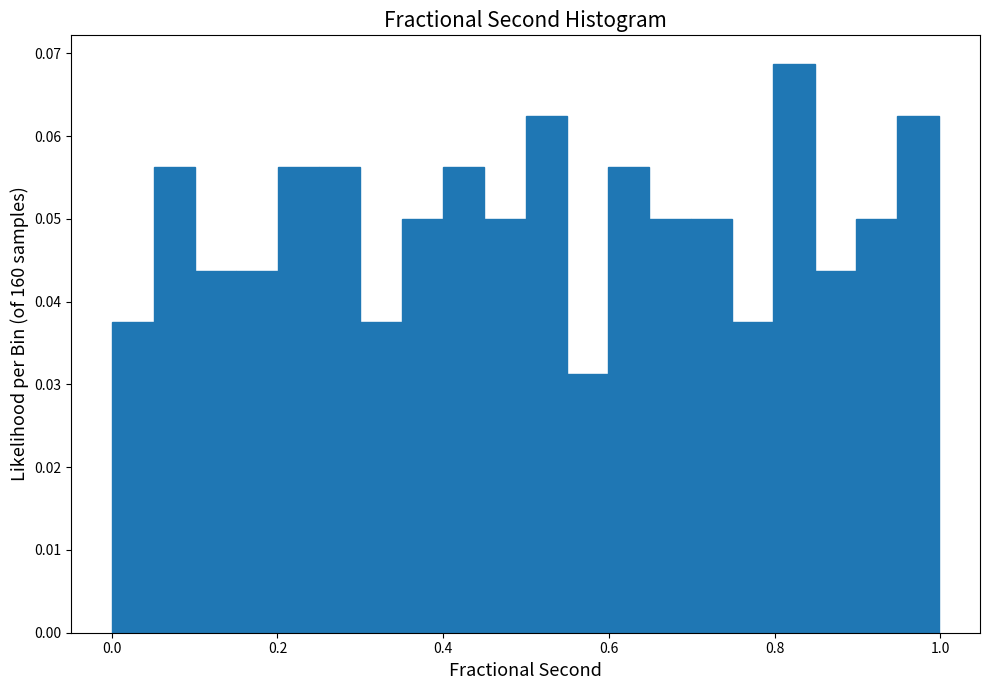

Around what value on the x-axis is the tallest bar? Give the approximate position of its centre, as read against the axis.

0.82